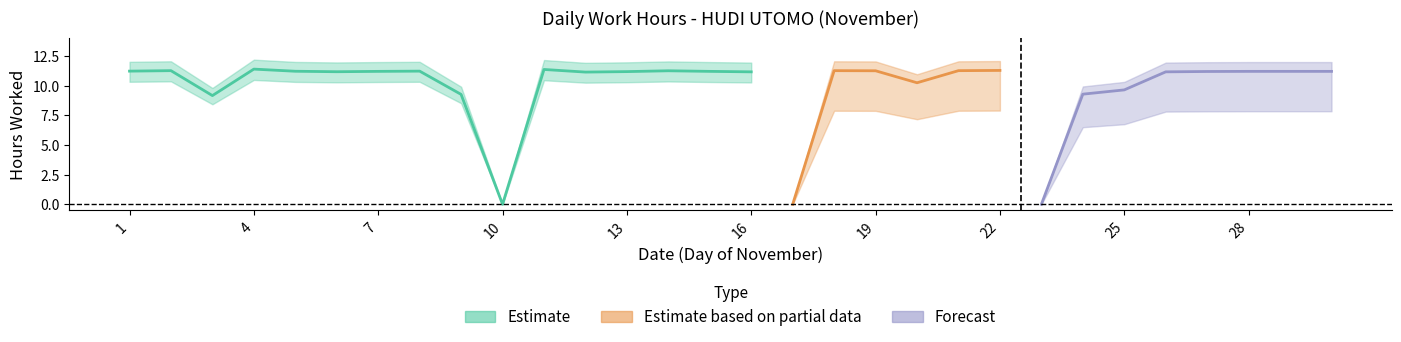

Approximately how many times larger is the value at 11 compared to 4?

1.0